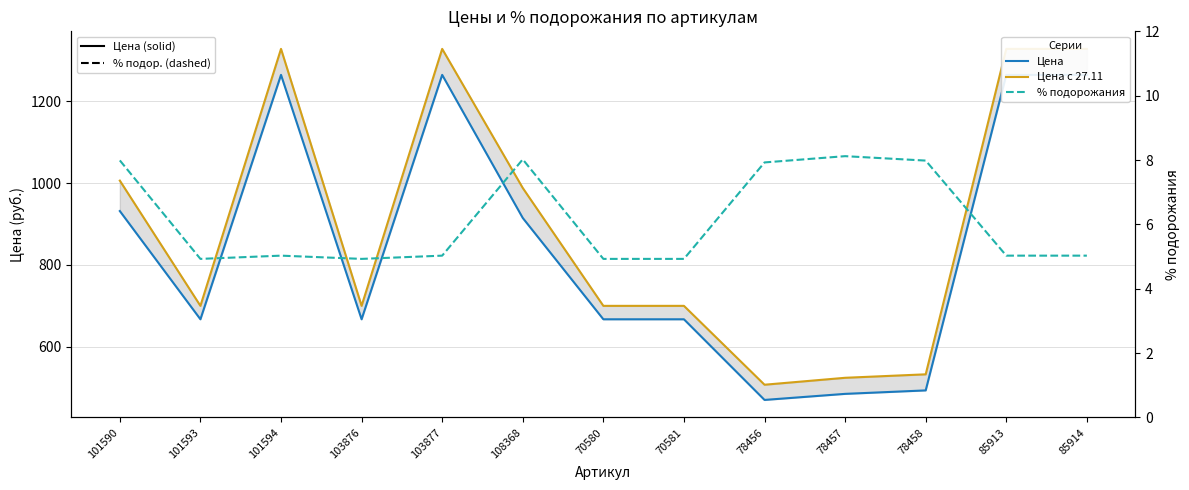

Reading left to right, transcribe all the data shown in this chart.

Цена: 931.5	666.7	1264.6	666.7	1264.6	914.6	666.7	666.7	469.5	484.3	492.8	1264.6	1264.6
Цена с 27.11: 1005.9	699.6	1328.2	699.6	1328.2	987.9	699.6	699.6	506.7	523.6	532.1	1328.2	1328.2
% подорожания: 8.0	4.9	5.0	4.9	5.0	8.0	4.9	4.9	7.9	8.1	8.0	5.0	5.0